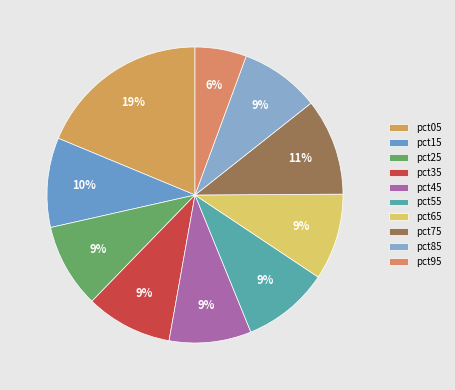

What is the smallest slice in the pie chart?

pct95